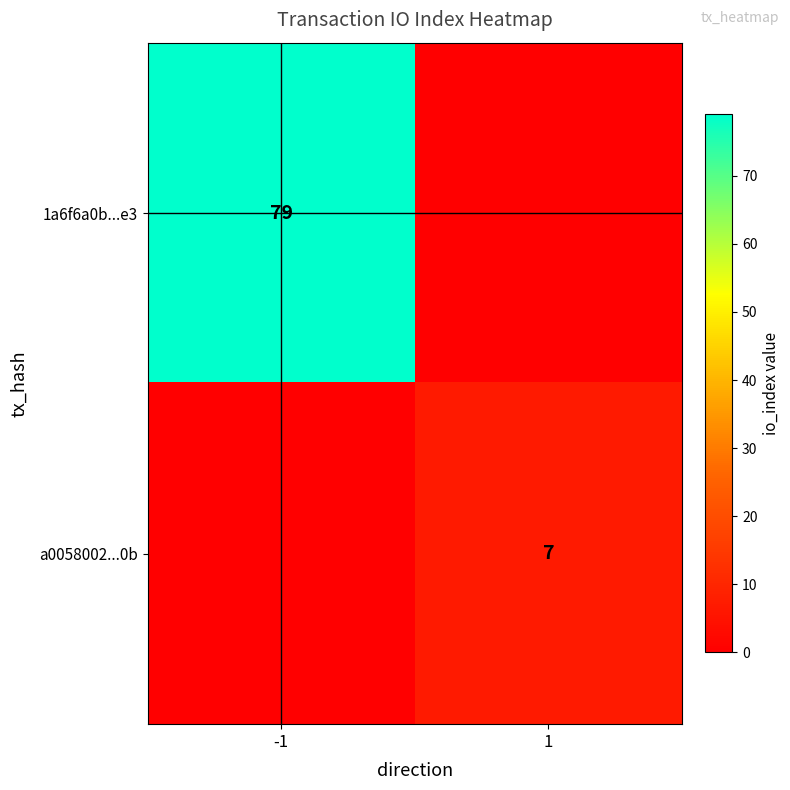

Which label corresponds to the largest value in the chart?

-1